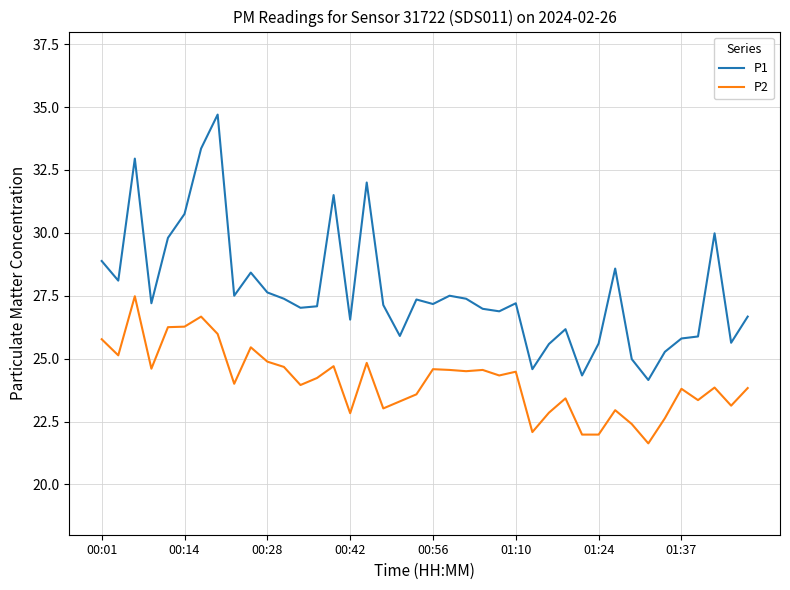

True or false: P2 and P1 cross at least once.

False